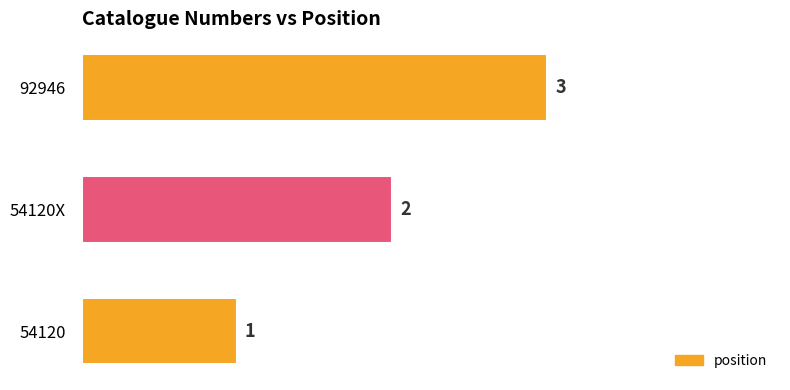

Between 92946 and 54120X, which is larger?

92946